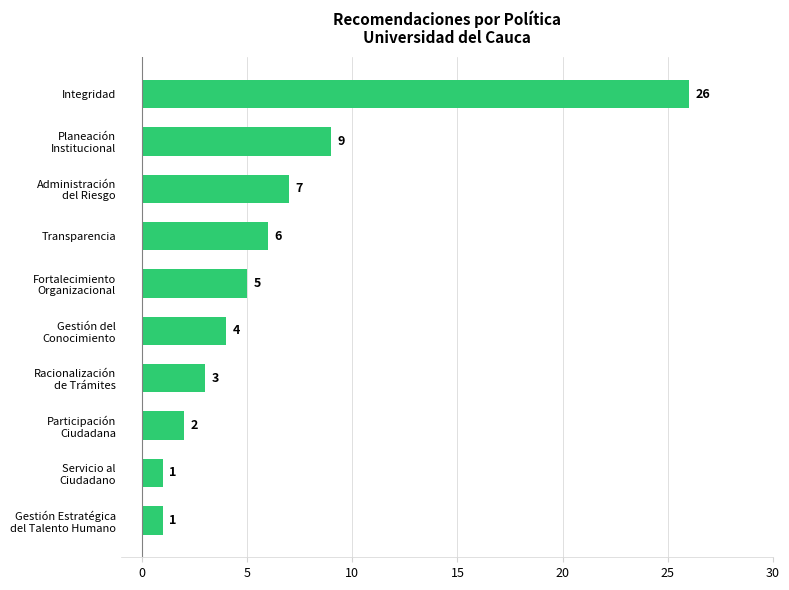

At which category does the chart reach its peak across all series?

Integridad